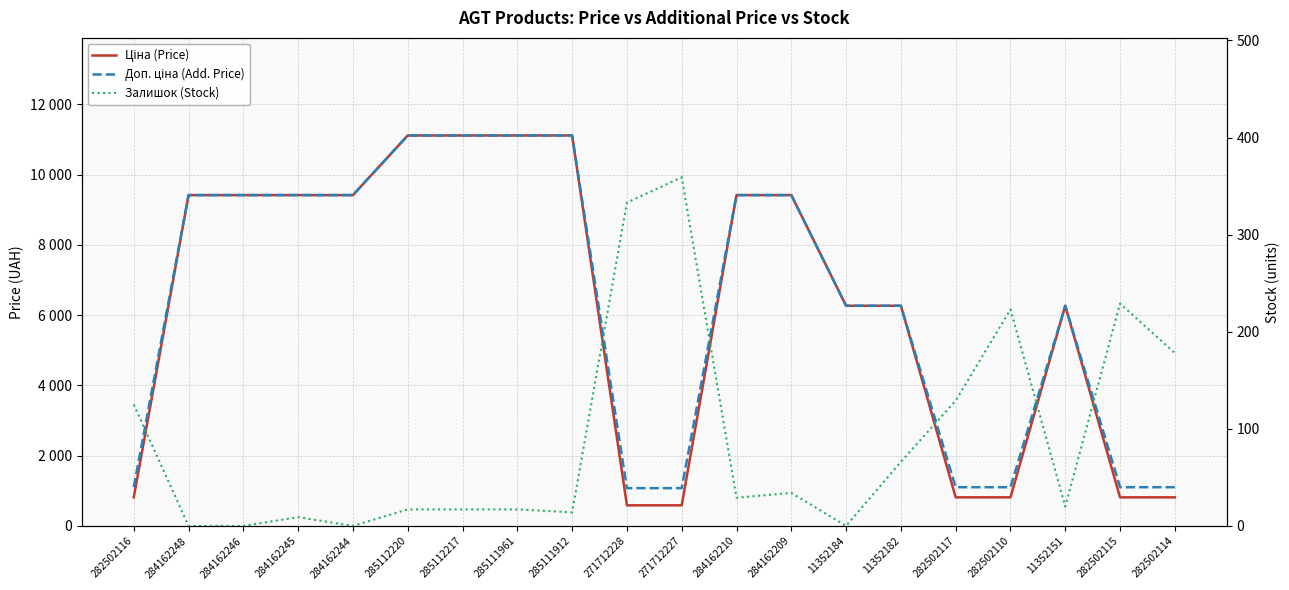

What is the difference between the Залишок (Stock) values at 284162244 and 285112220?

17.0